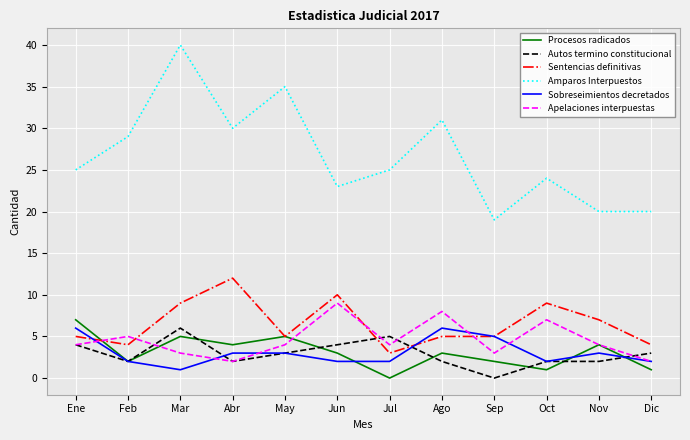

Which series has the largest range (max minus min)?

Amparos Interpuestos